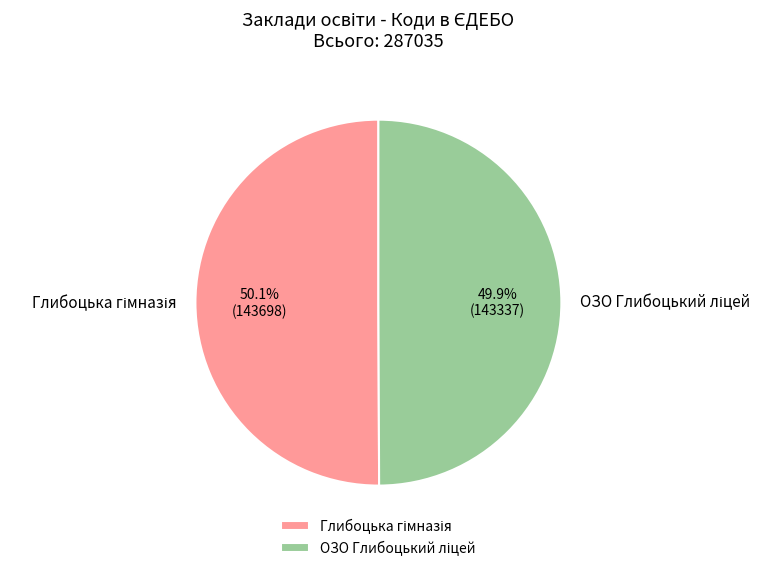

Does any single category account for the majority?

Yes